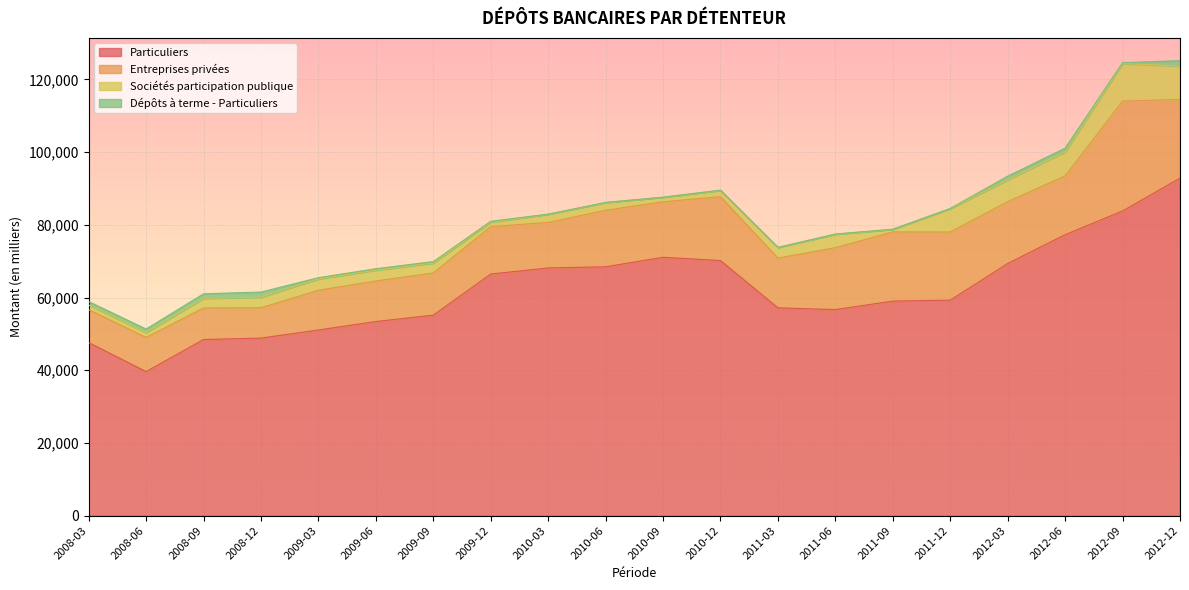

Which series changed the most between 2009-03 and 2010-03?

Particuliers